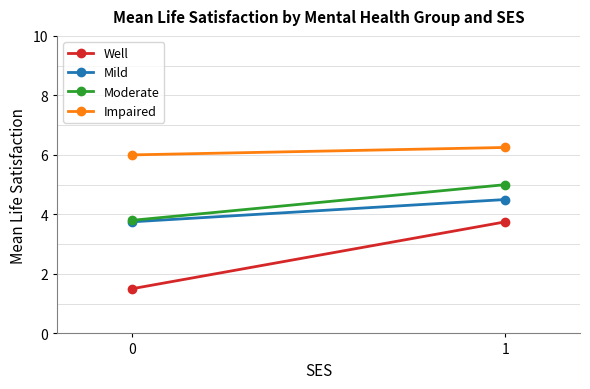

Which series has the largest total across all categories?

Impaired